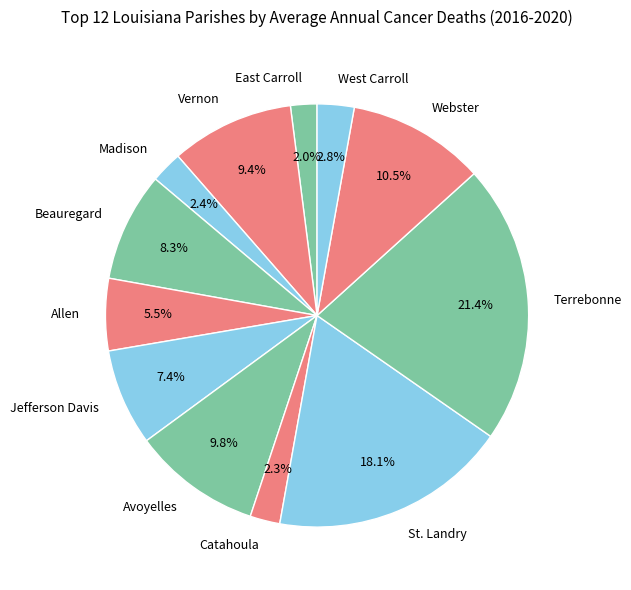

Between West Carroll and Terrebonne, which is larger?

Terrebonne